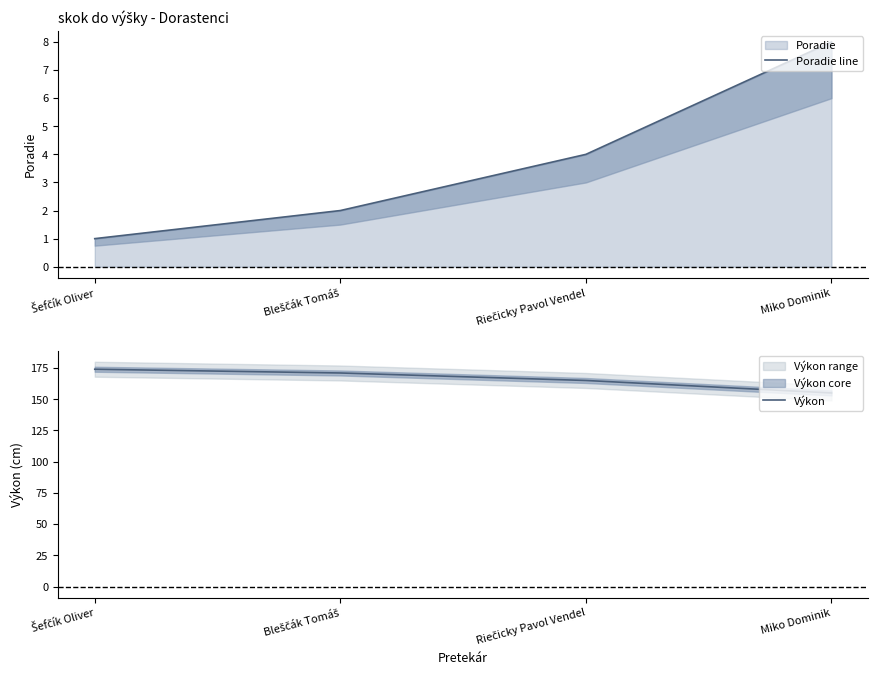

True or false: Výkon has more than 2 interior local peaks.

False